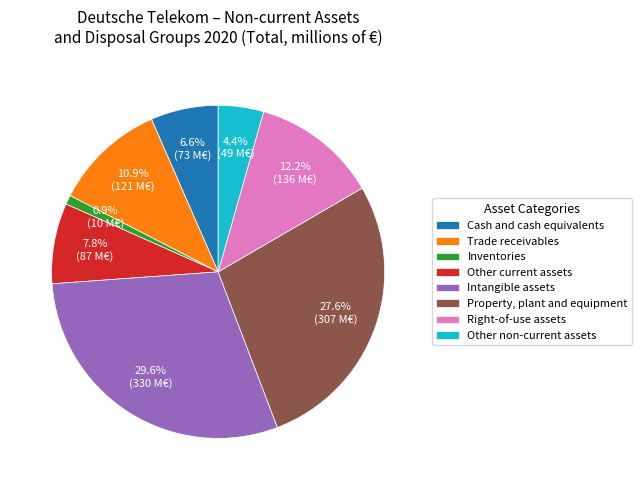

How much of the chart is everything except Other current assets?

92.2%